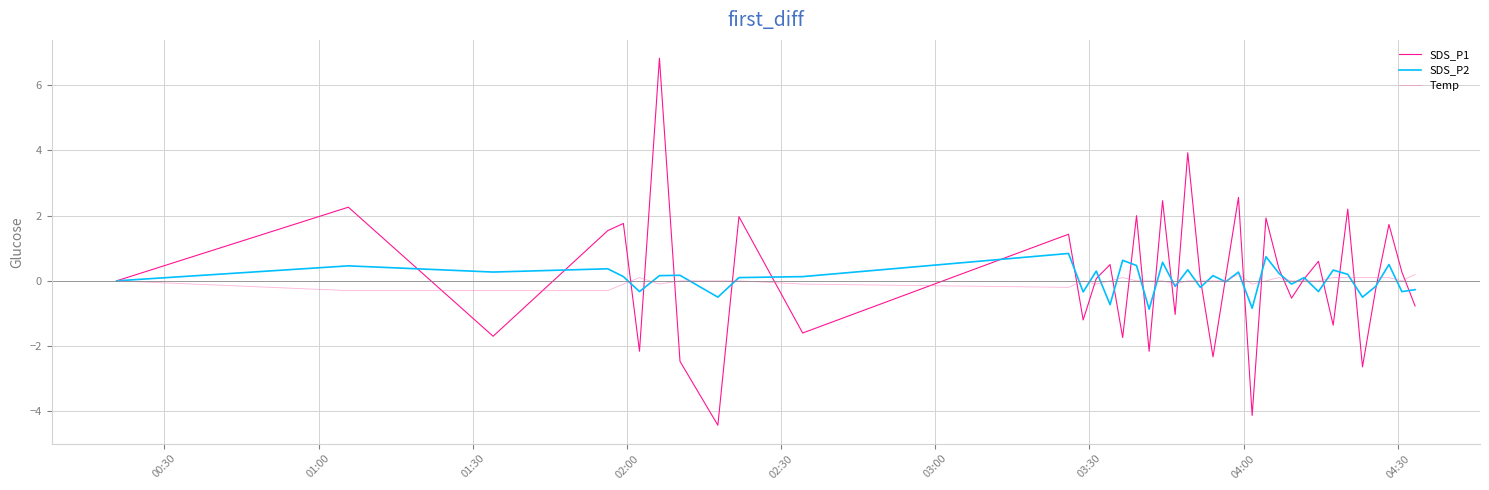

List the series in order of their peak value, highest first.

SDS_P1, SDS_P2, Temp